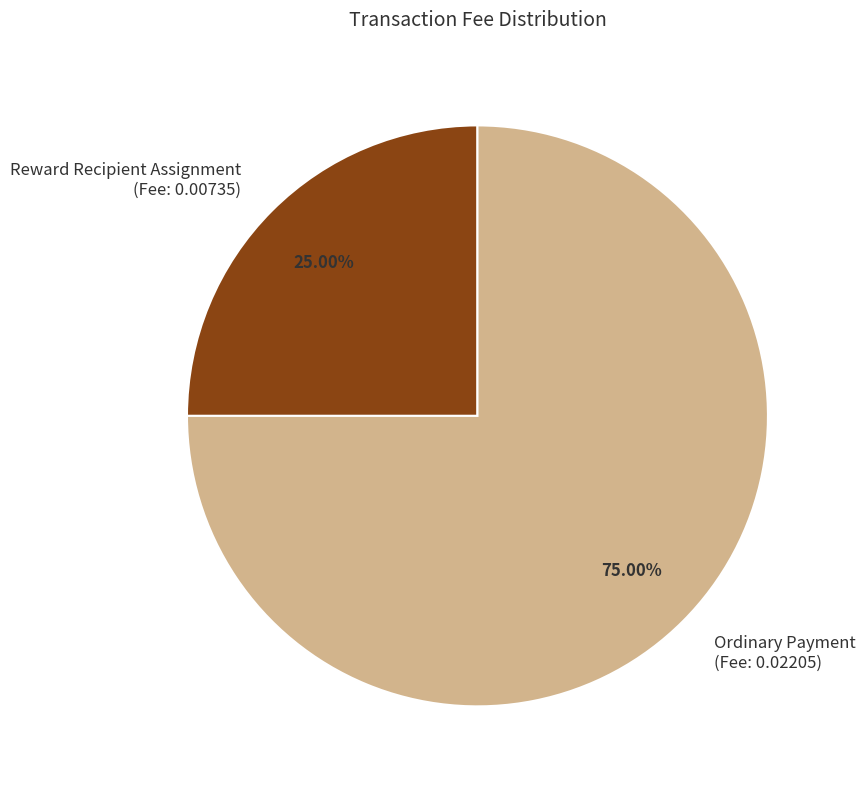

True or false: Reward Recipient Assignment accounts for 32% of the total.

False